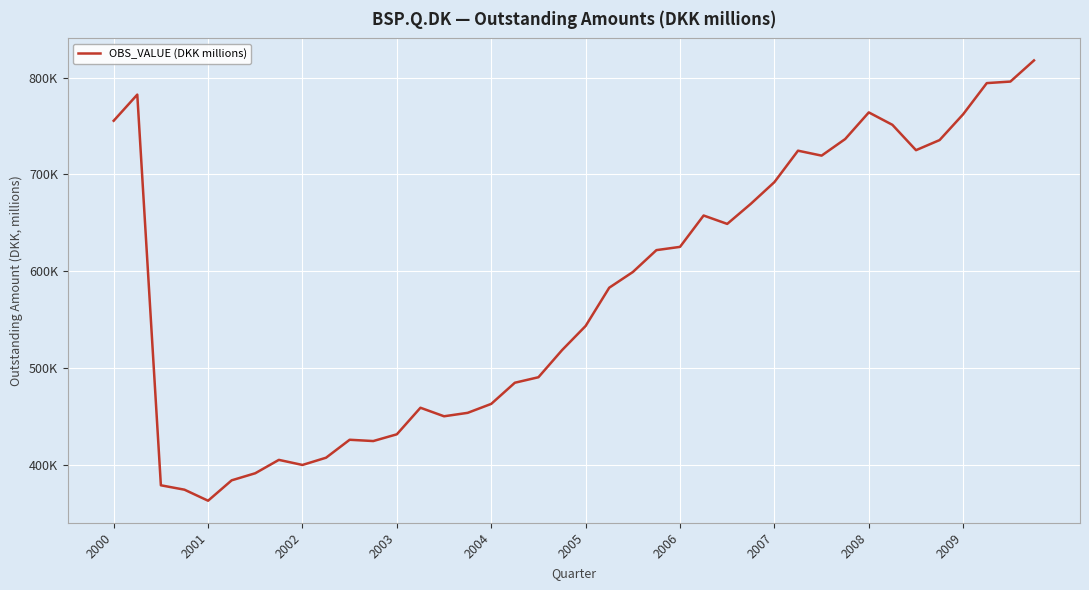

Is this an area chart (filled region under the line)?

No